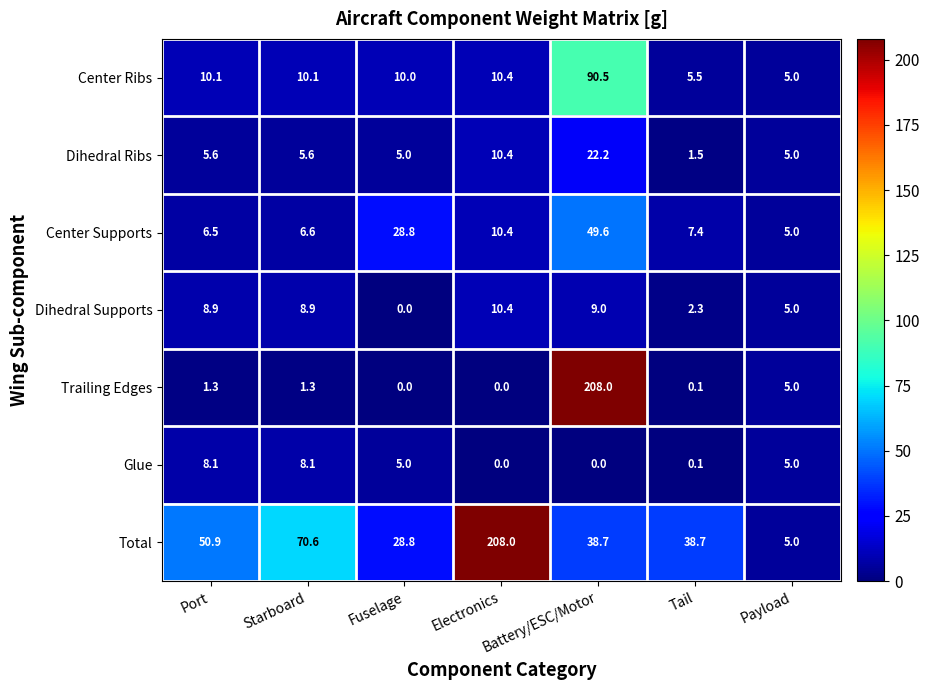

At how many categories does at least one series exceed 175?

2